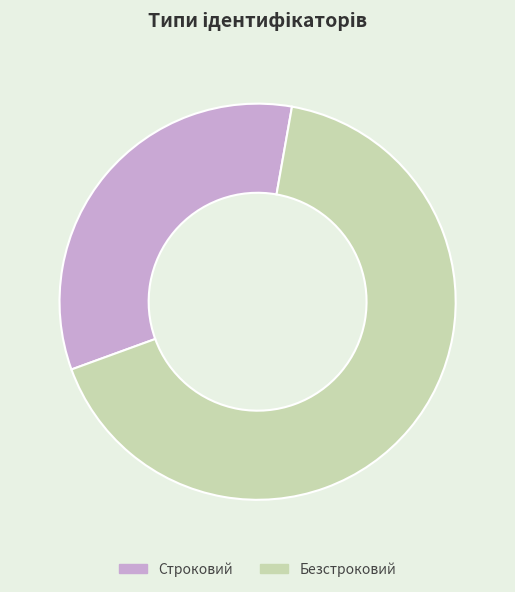

Rank the categories by value from highest to lowest.

Безстроковий, Строковий